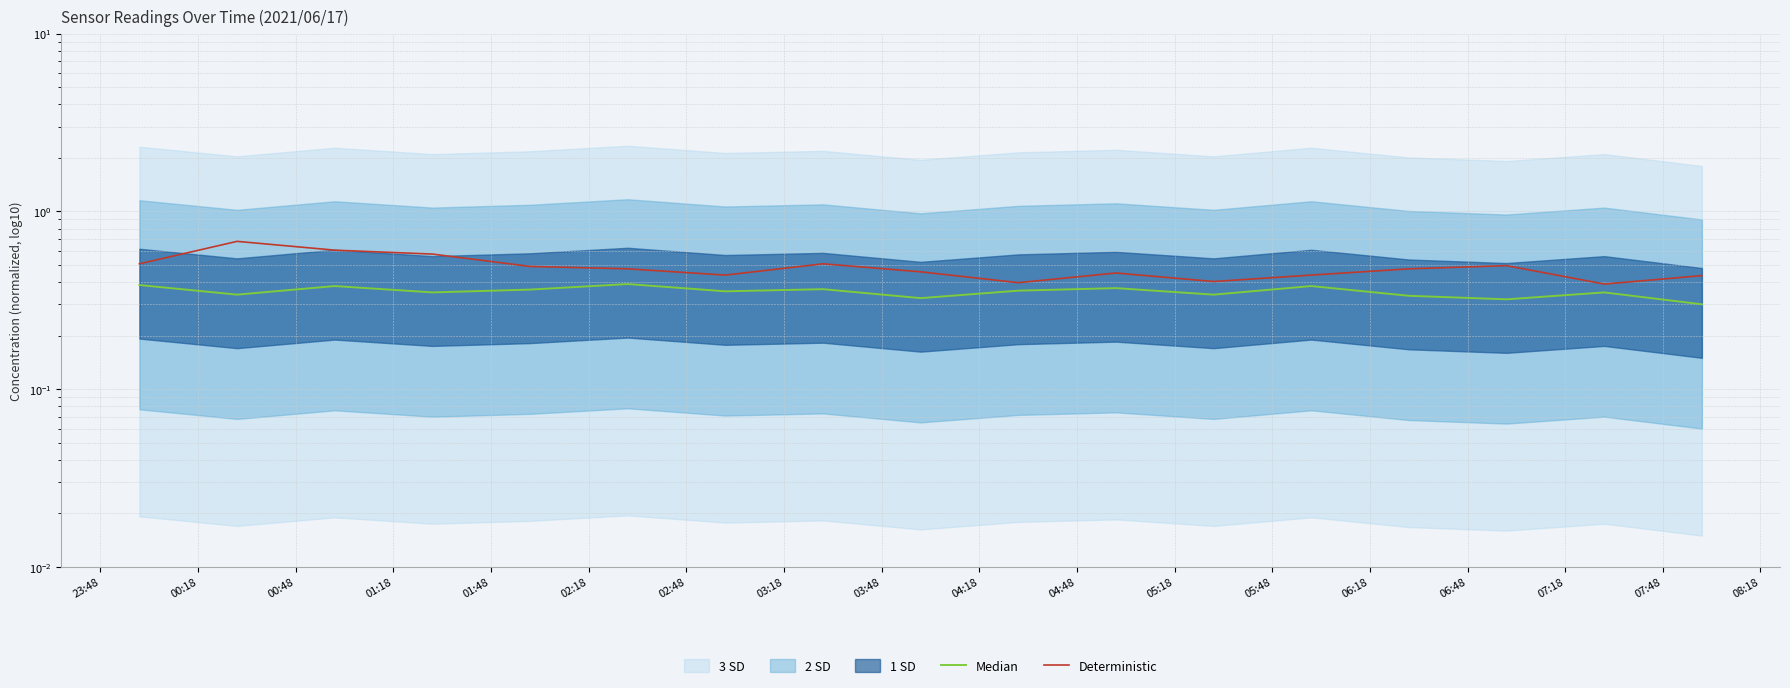

At 06:18, list the series in order from largest to smallest.

Deterministic, Median